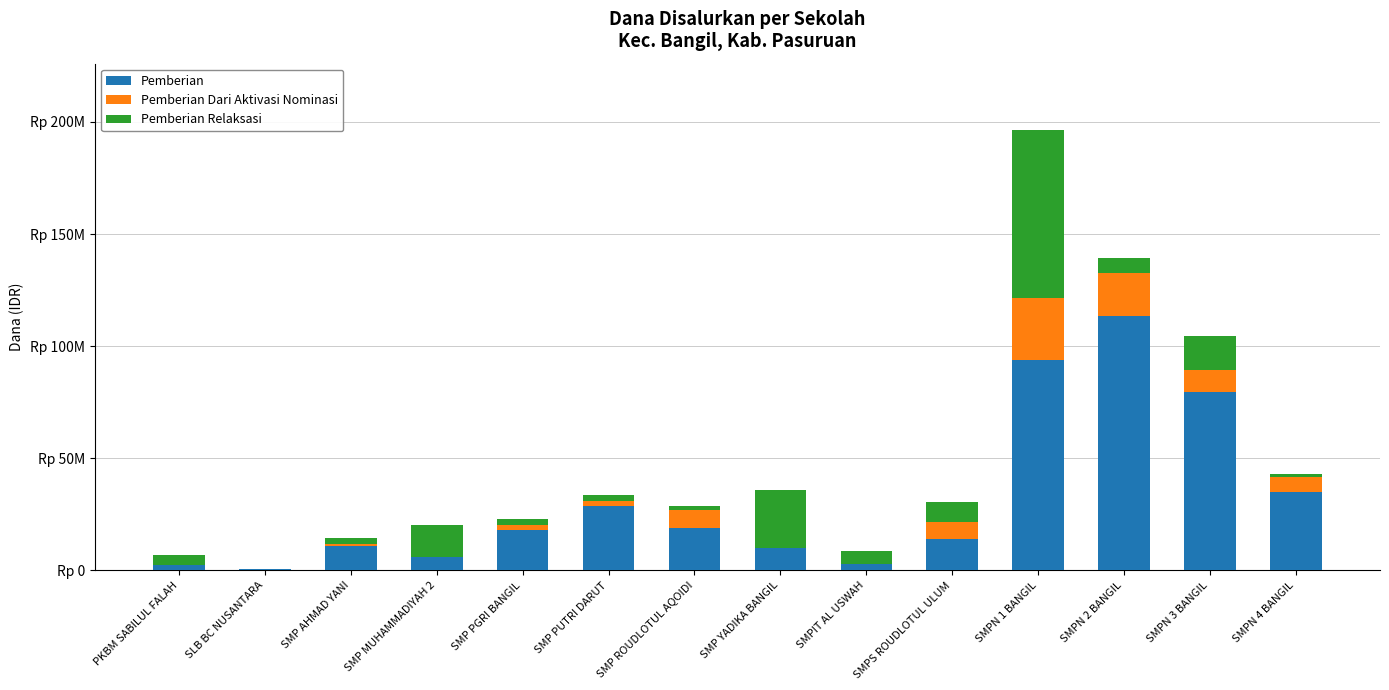

Which series has the largest total across all categories?

Pemberian